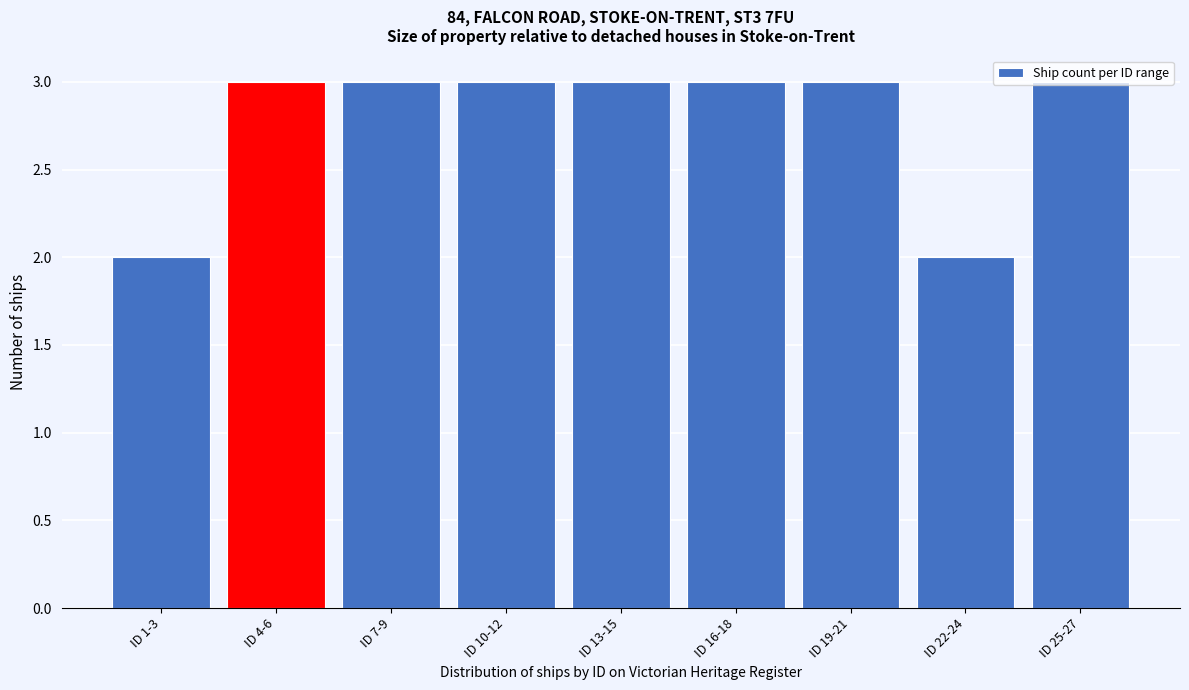

True or false: the data shows 3 at ID 7-9.

True